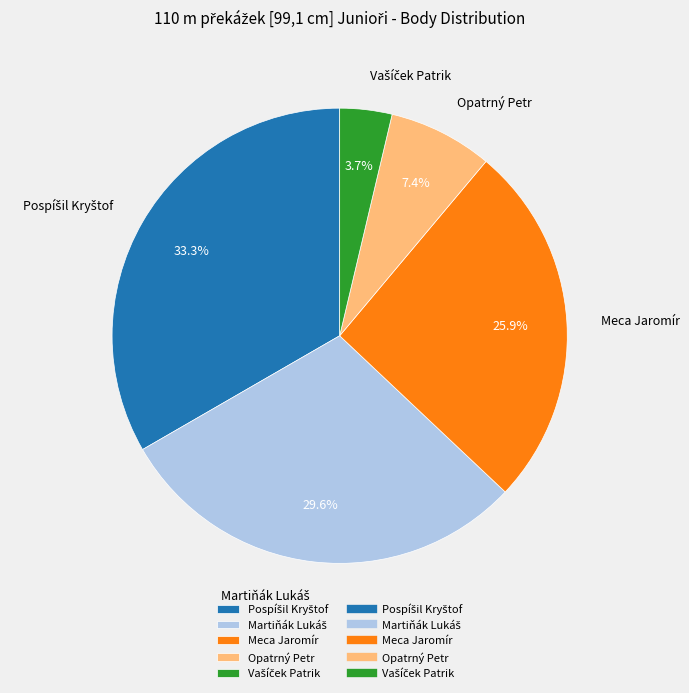

Is there any slice that represents more than half of the pie?

No